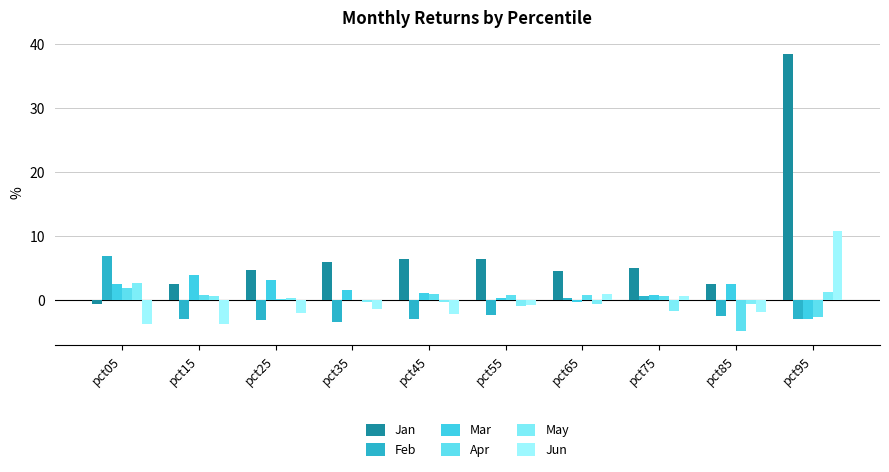

Which series has the largest total across all categories?

Jan